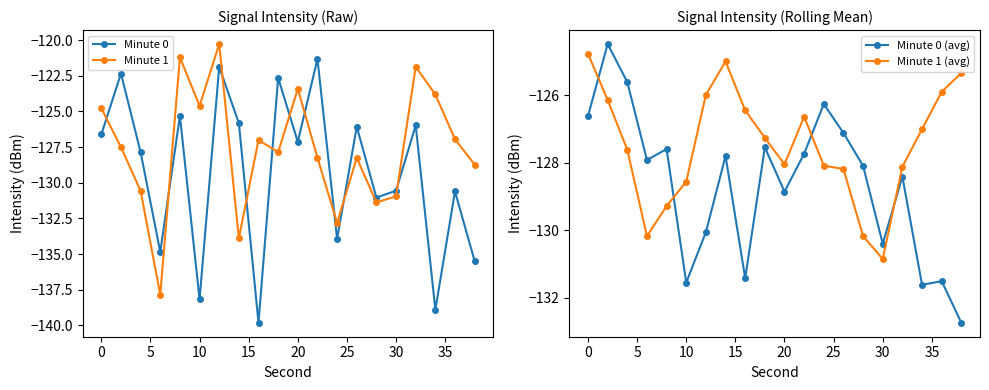

How many interior local peaks does the Minute 0 series have?

8